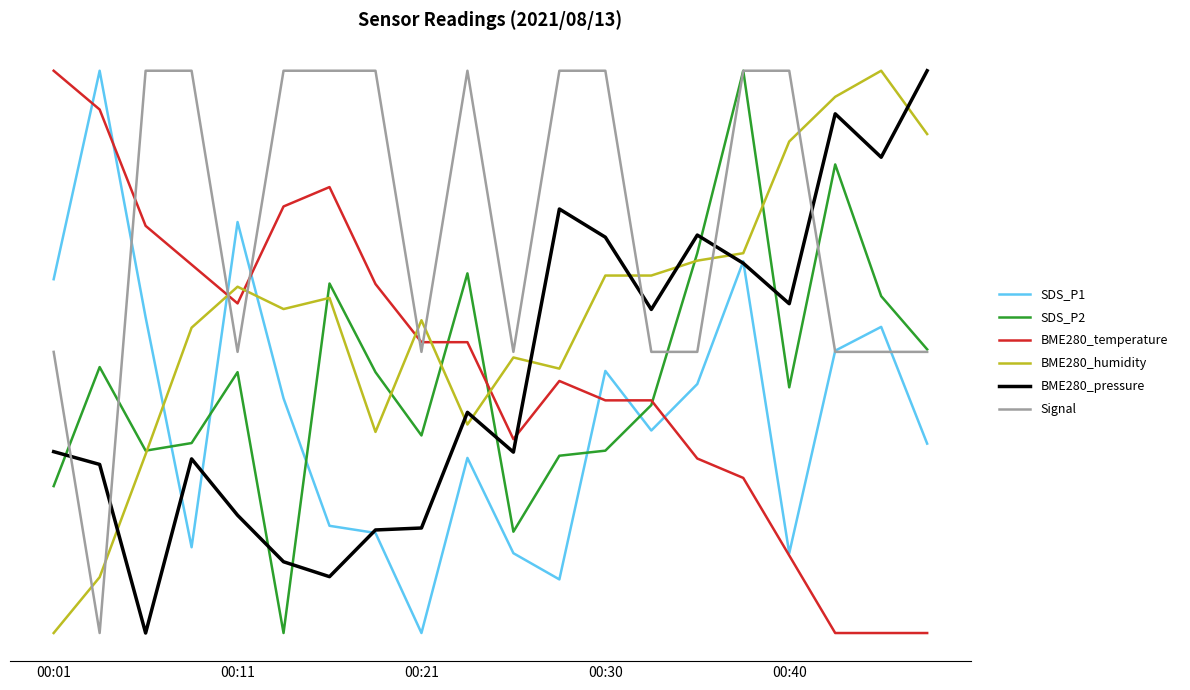

Which series has the widest spread of values?

SDS_P1